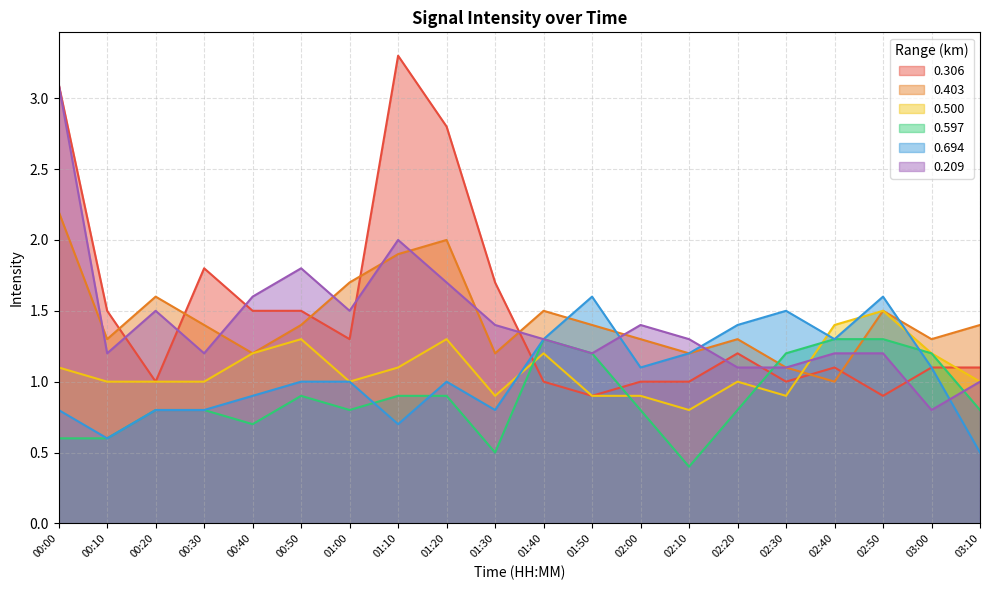

Which series ends up on top after the final intersection of 0.403 and 0.209?

0.403